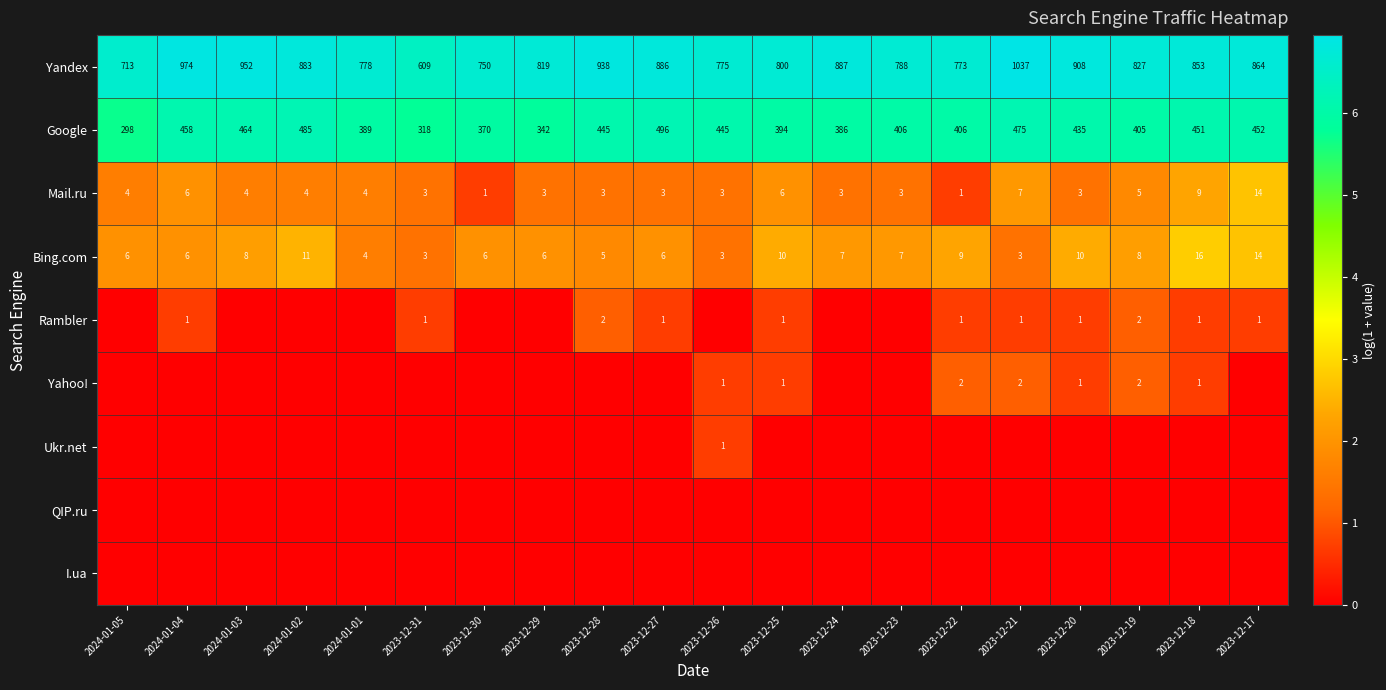

Is it true that Bing.com equals 2.6 at 2024-01-04?

False